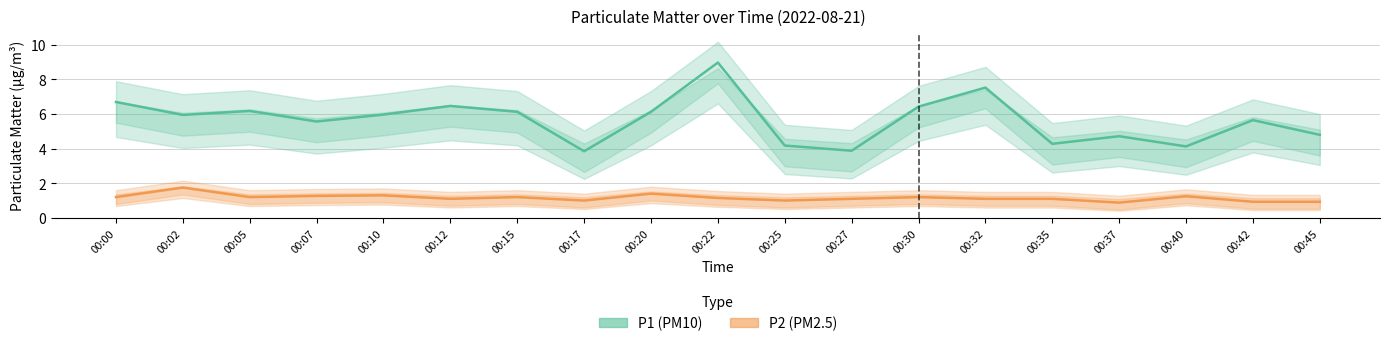

What is the average value of the P2 series?

1.2